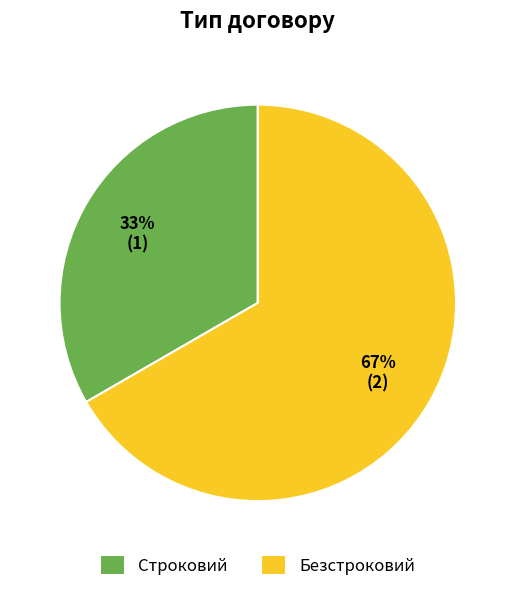

True or false: Безстроковий accounts for 67% of the total.

True